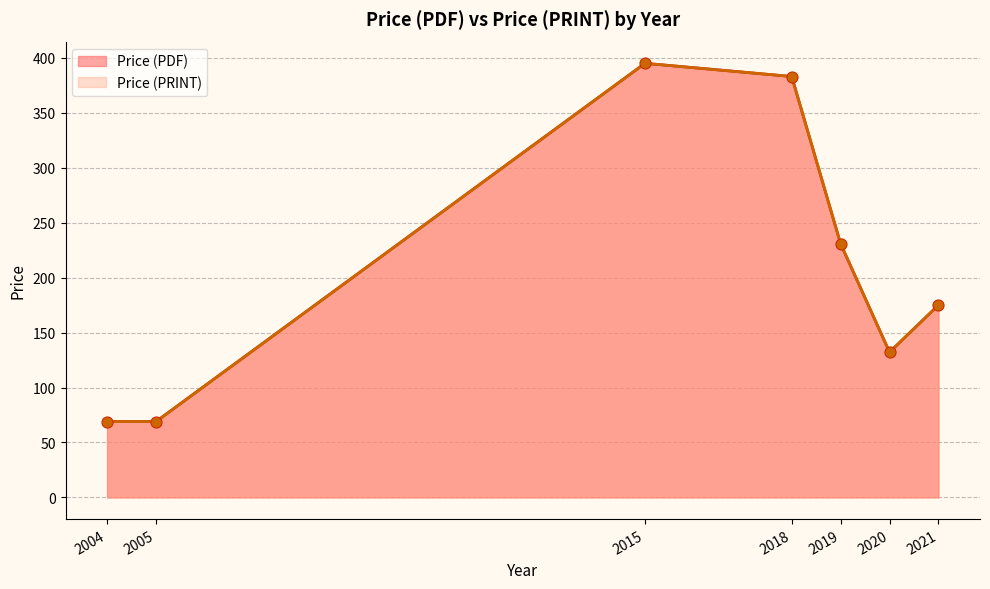

Which series contains the lowest Y value?

Price (PDF)